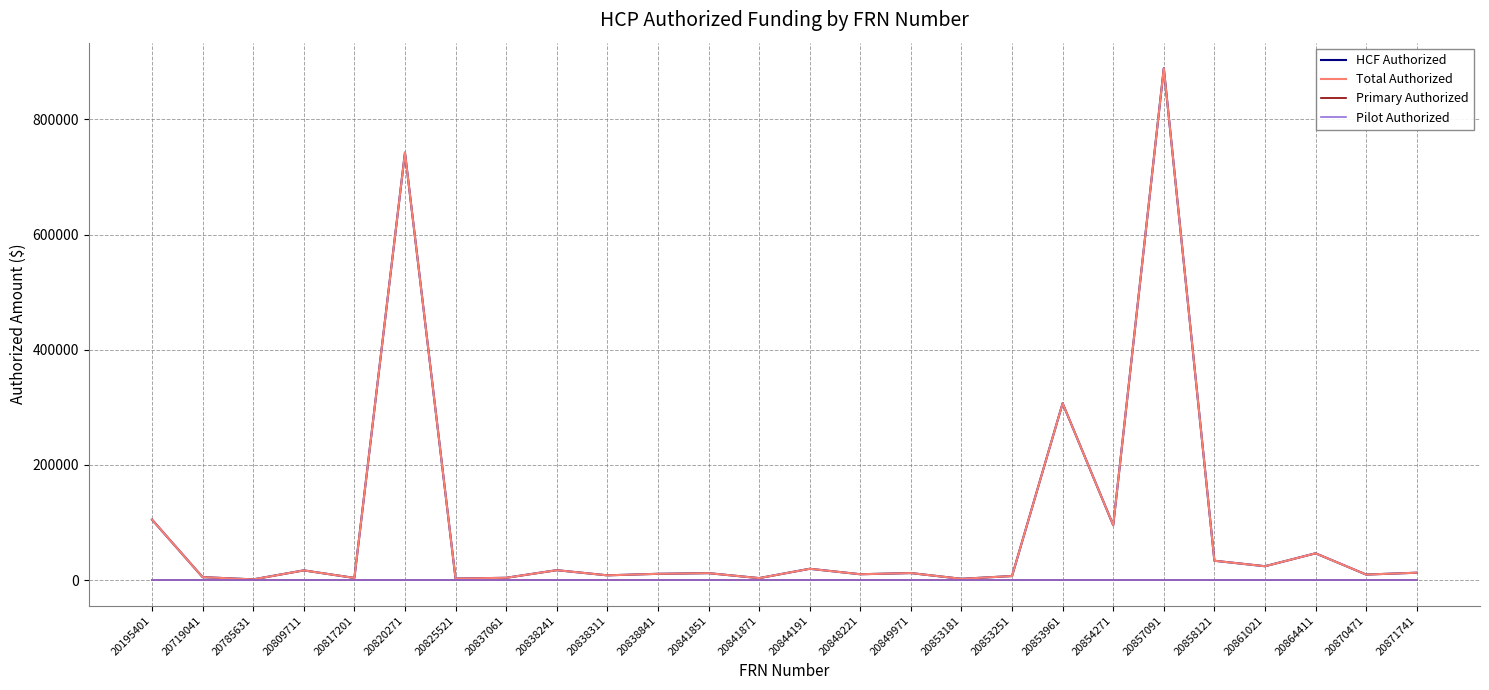

At which category does the chart reach its peak across all series?

20857091